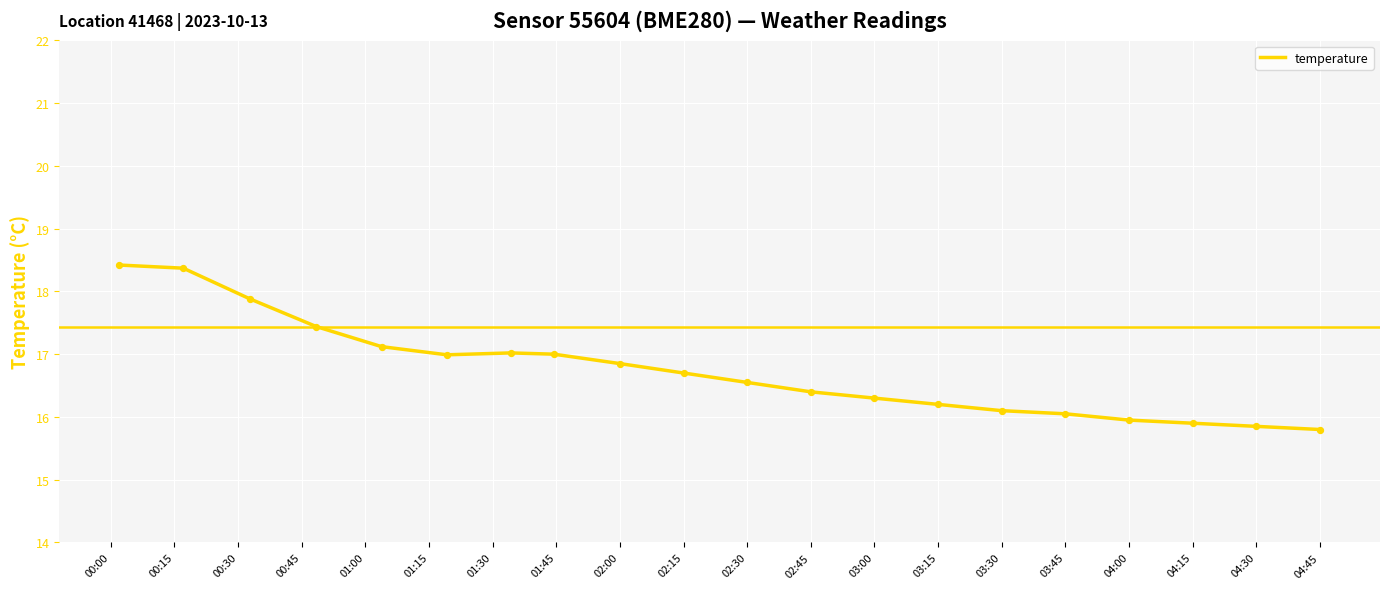

What is the greatest value displayed?

18.4